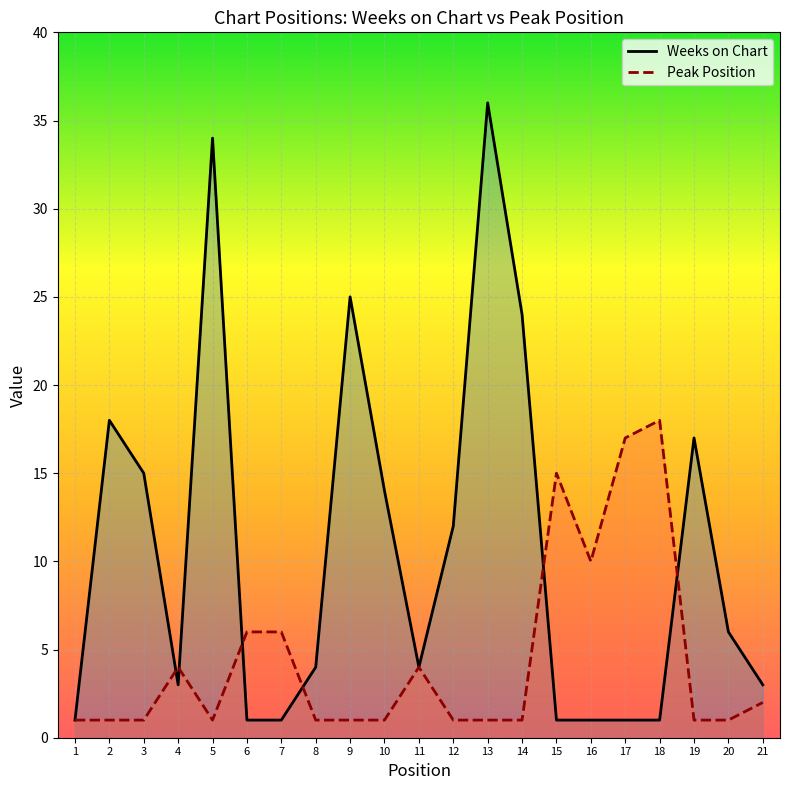

How many lines are shown in the chart?

2